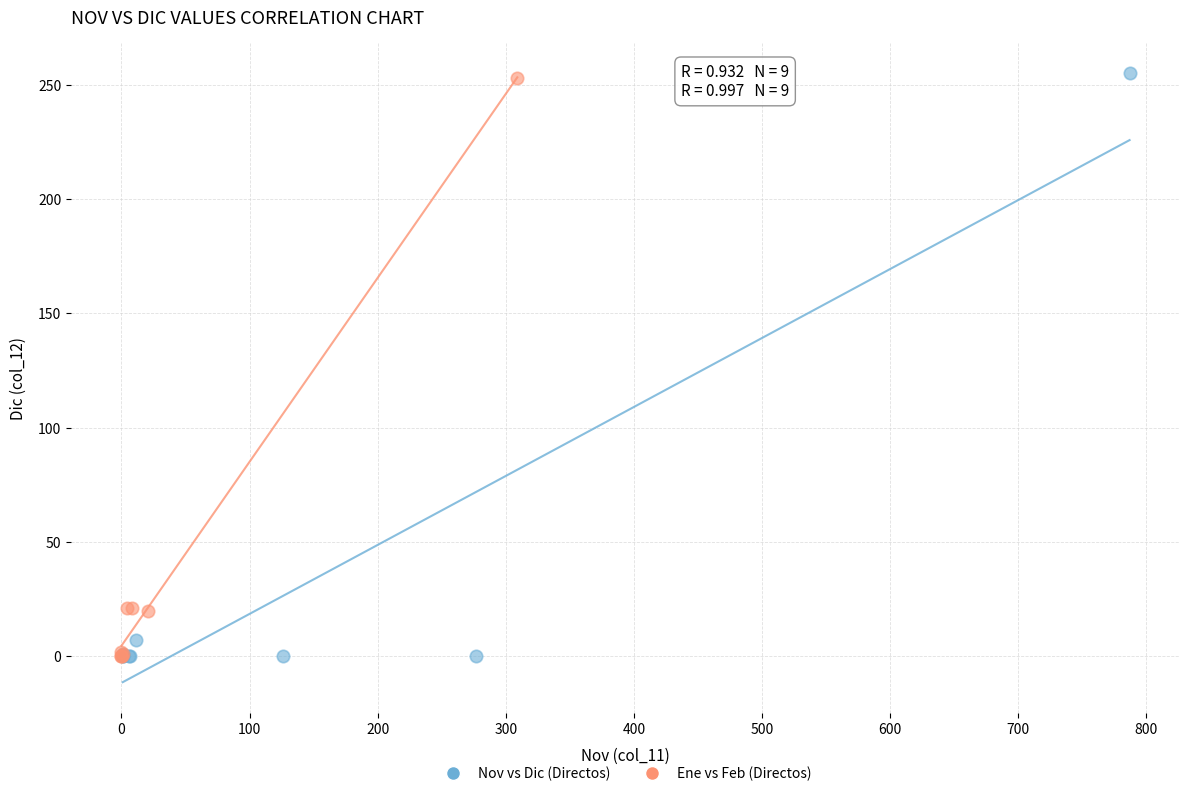

Which series has the largest Y range (max minus min)?

Nov vs Dic (Directos)